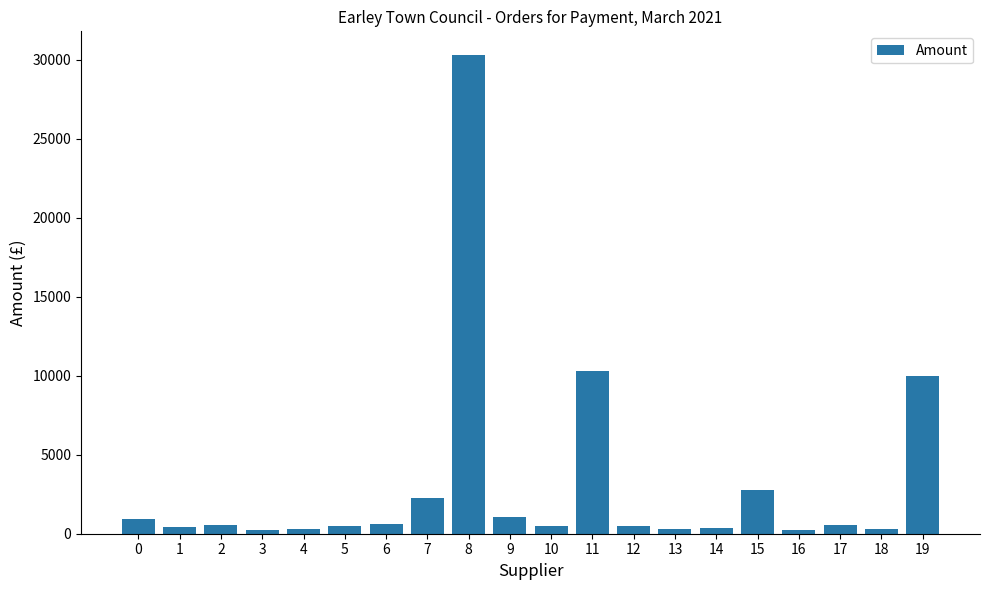

What is the average value?

3145.0